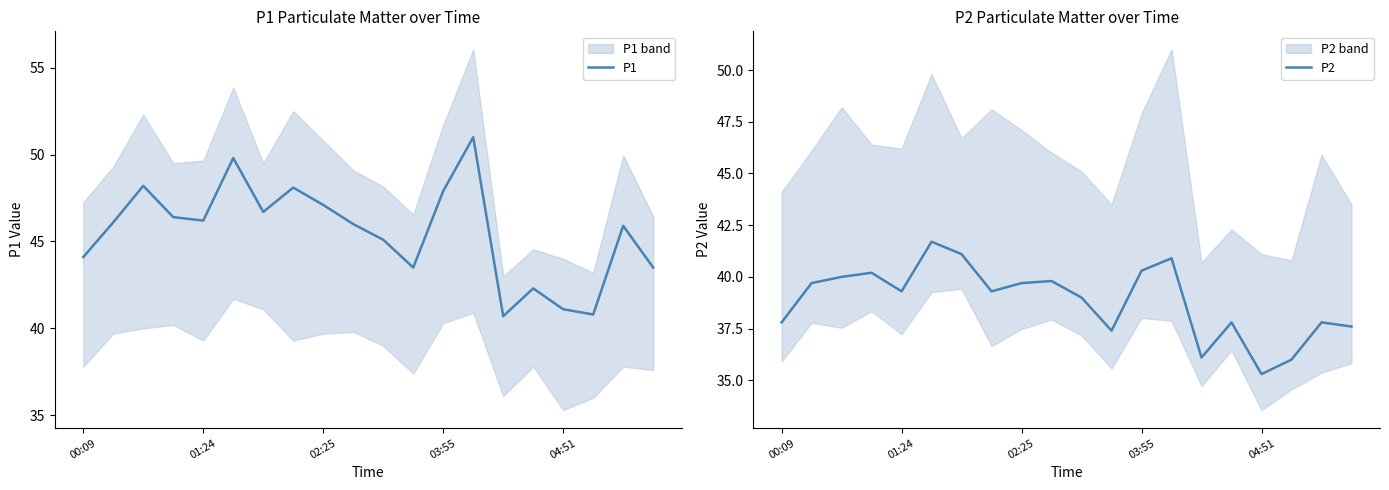

What is the difference between the highest and lowest values at 6?

5.6